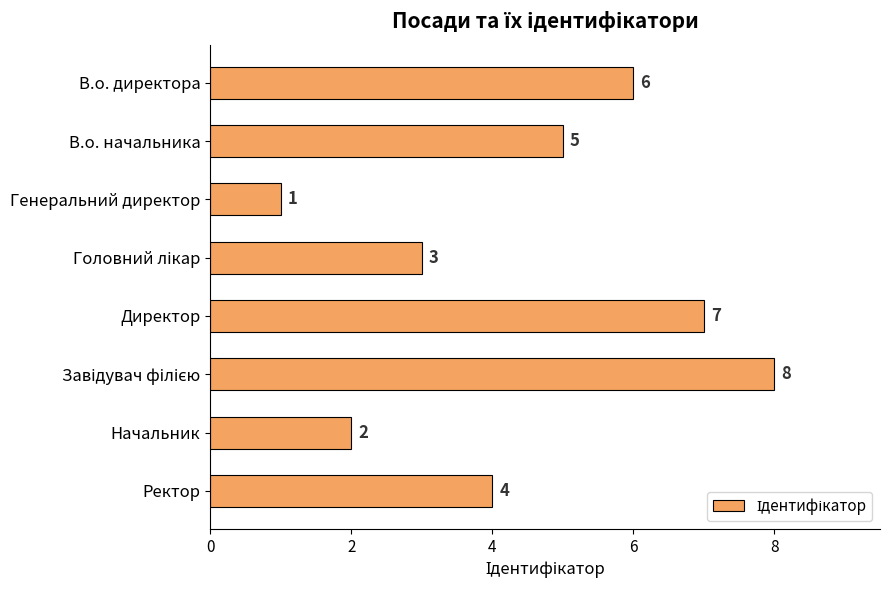

What is the minimum value shown in the chart?

1